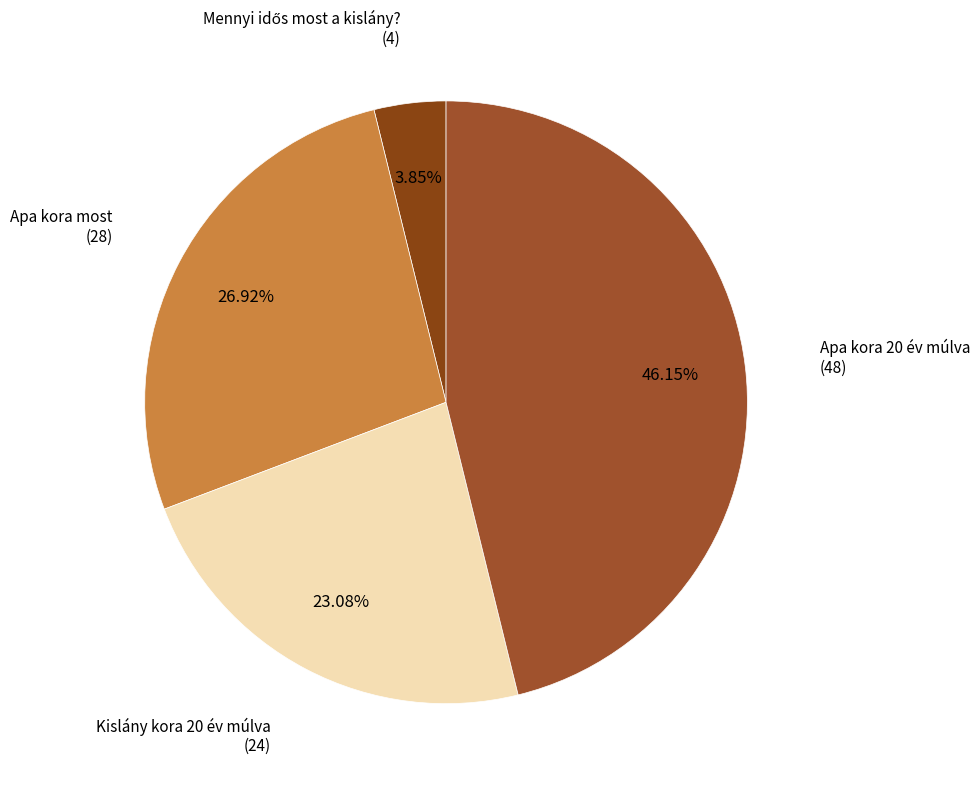

Is there a majority slice in this chart?

No